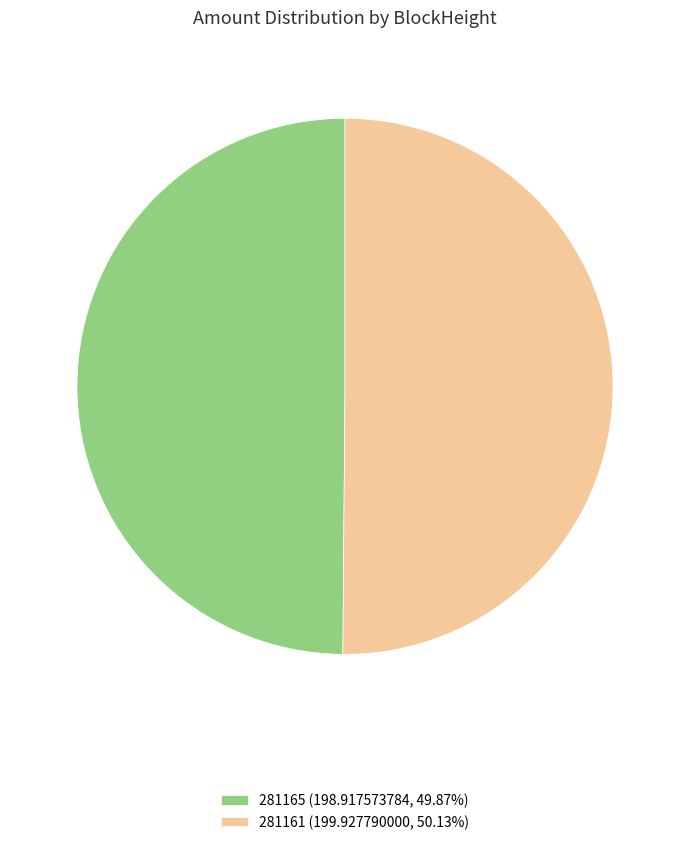

What is the ratio of the value at 281165 (198.917573784, 49.87%) to the value at 281161 (199.927790000, 50.13%)?

1.0